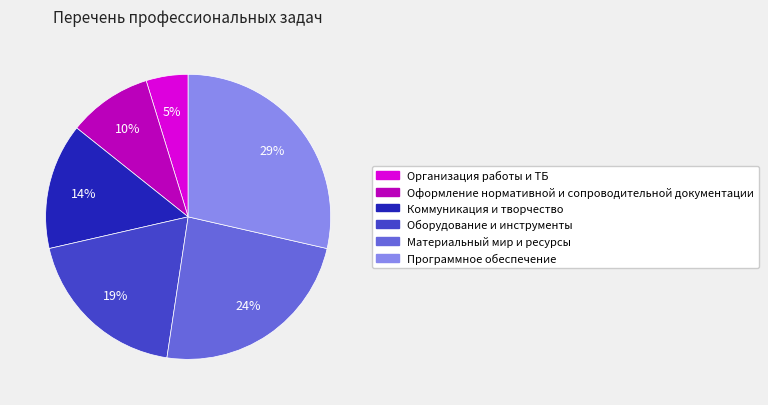

Which category has the smallest portion of the pie?

Организация работы и ТБ